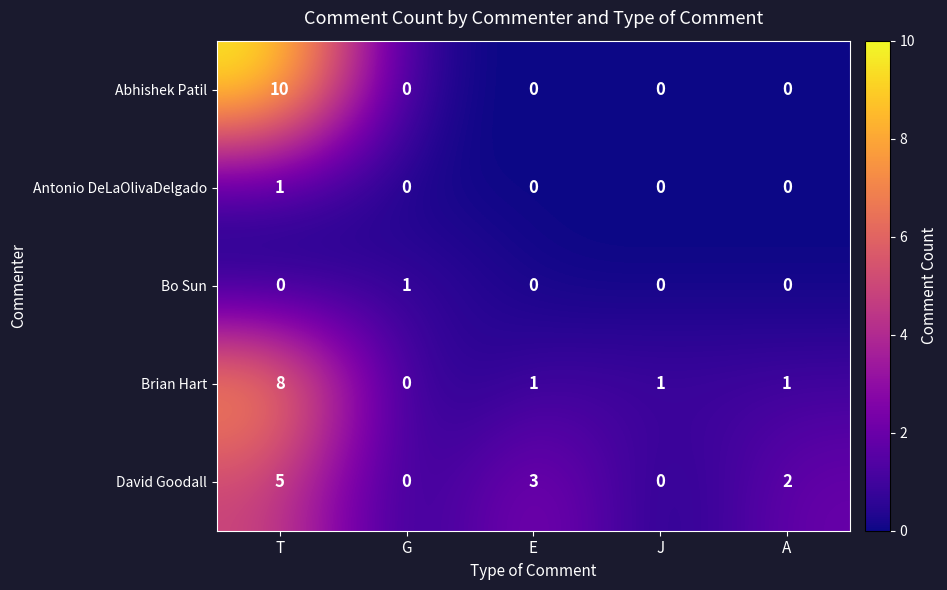

At which label does Brian Hart first exceed 1?

T